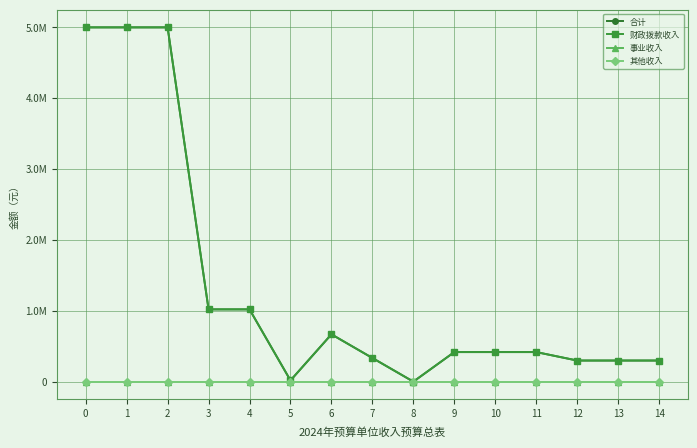

Does the chart have visible grid lines?

Yes